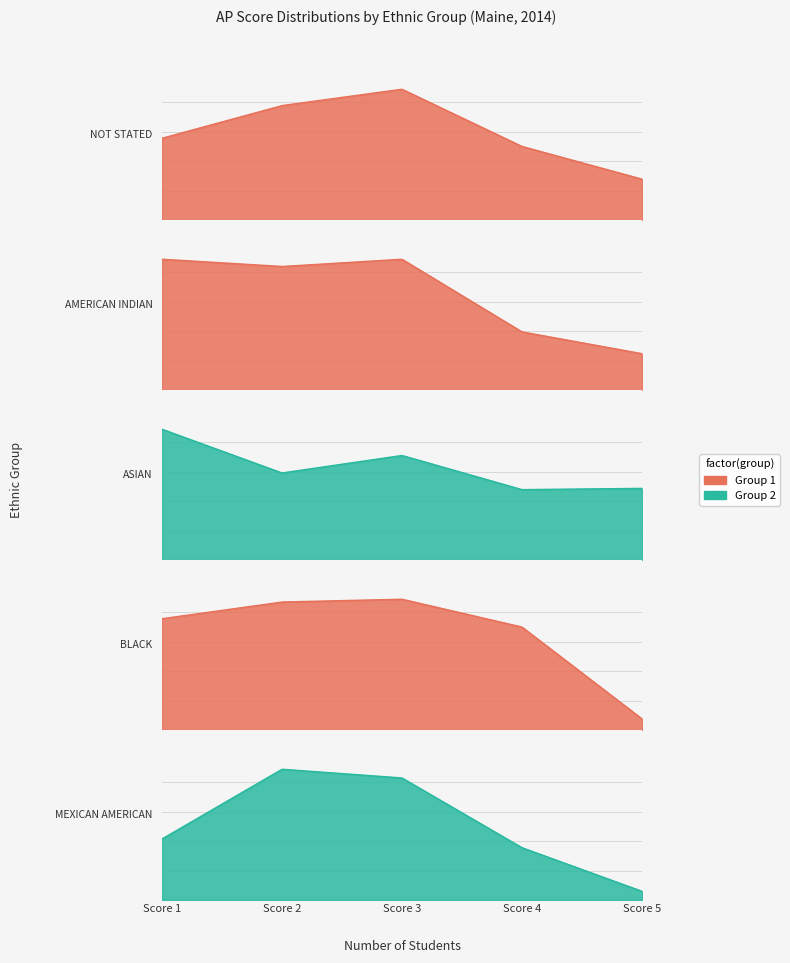

True or false: BLACK has a value of 79 at Score 3.

False